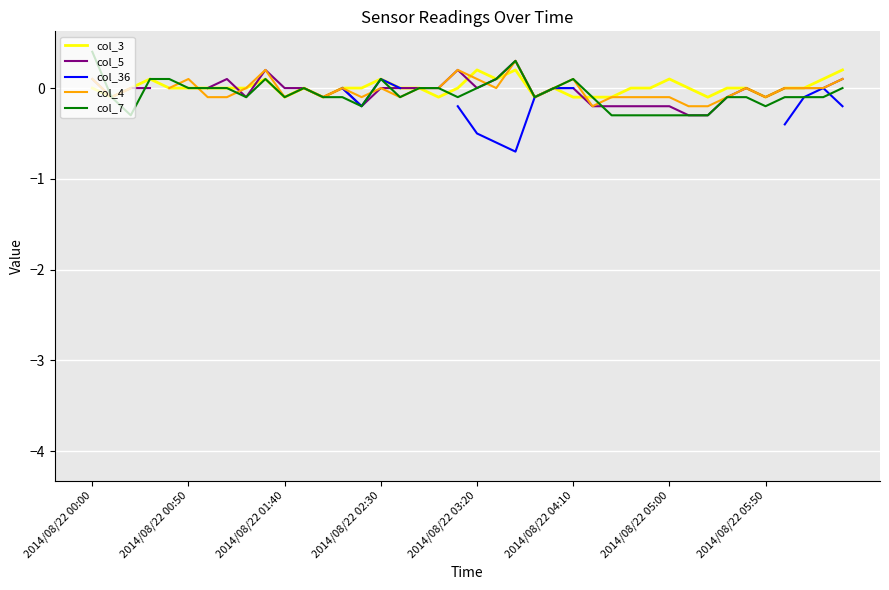

True or false: col_3 has a value of 0.2 at 2014/08/22 05:00.

False